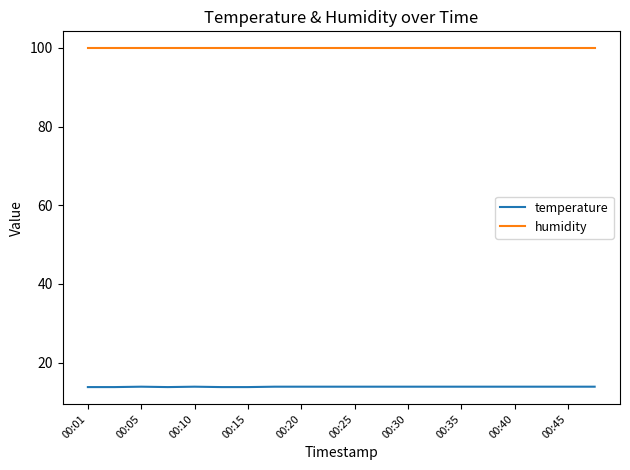

True or false: humidity and temperature cross at least once.

False